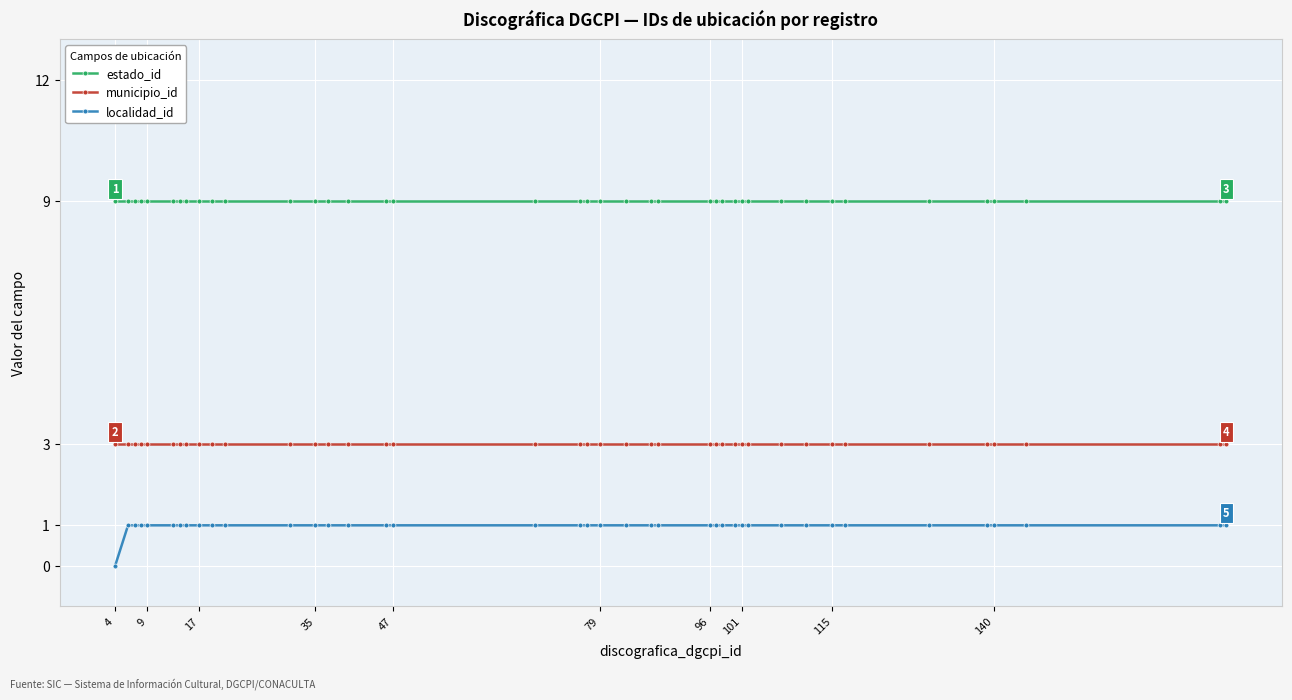

True or false: estado_id and localidad_id cross at least once.

False